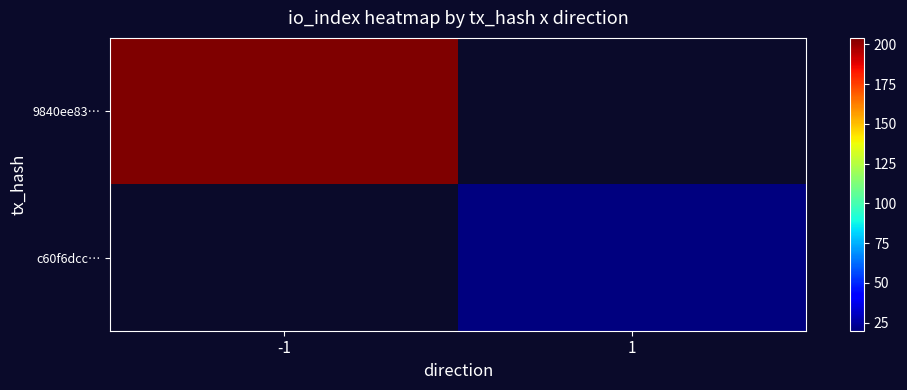

True or false: c60f6dcc… has a value of 29.5 at 1.

False